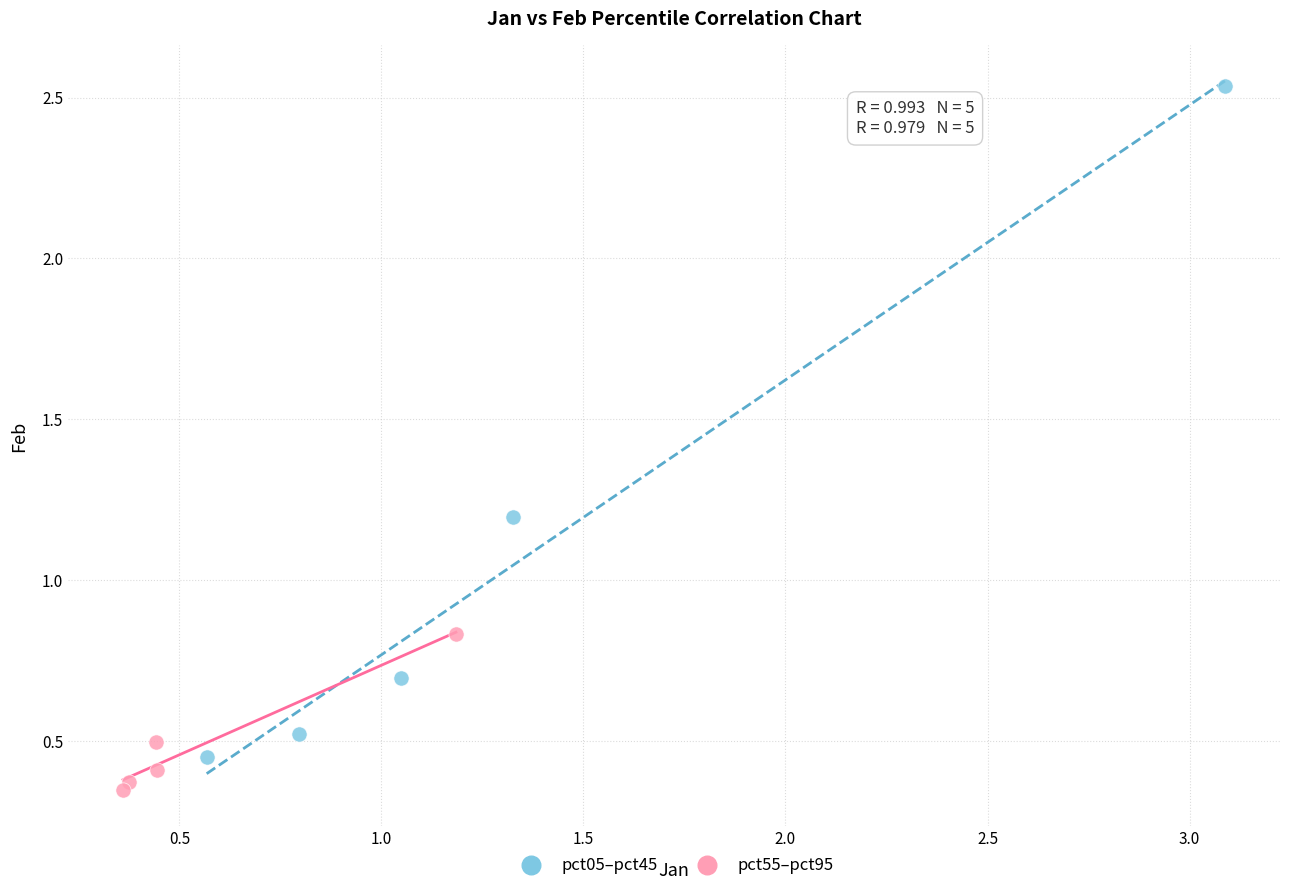

Which series has the widest spread of Y values?

pct05–pct45